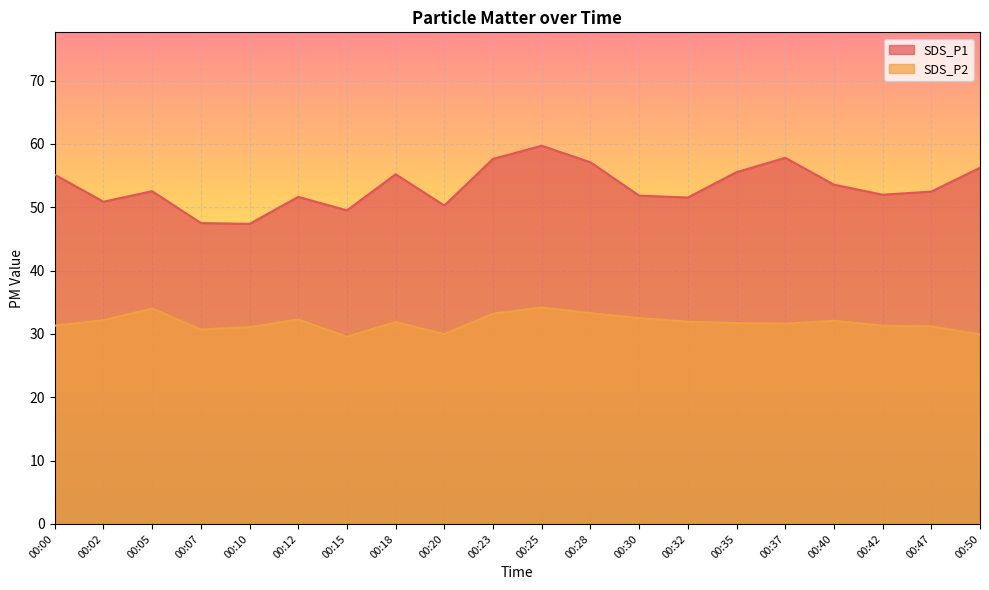

What are all the series names shown in the legend?

SDS_P1, SDS_P2